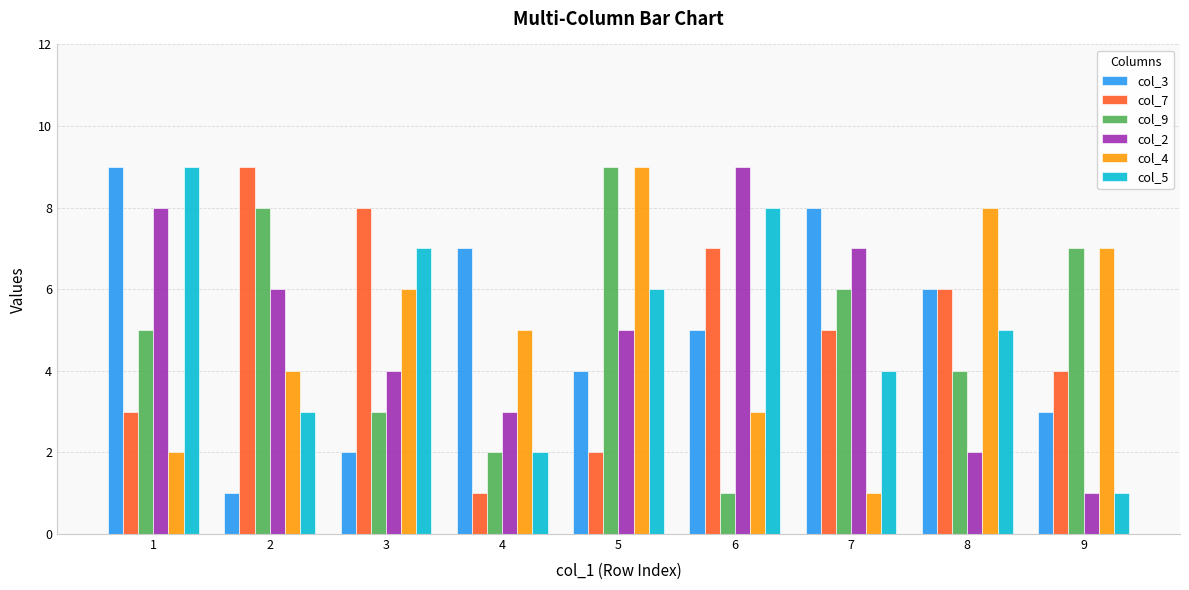

How many series are shown in this chart?

6